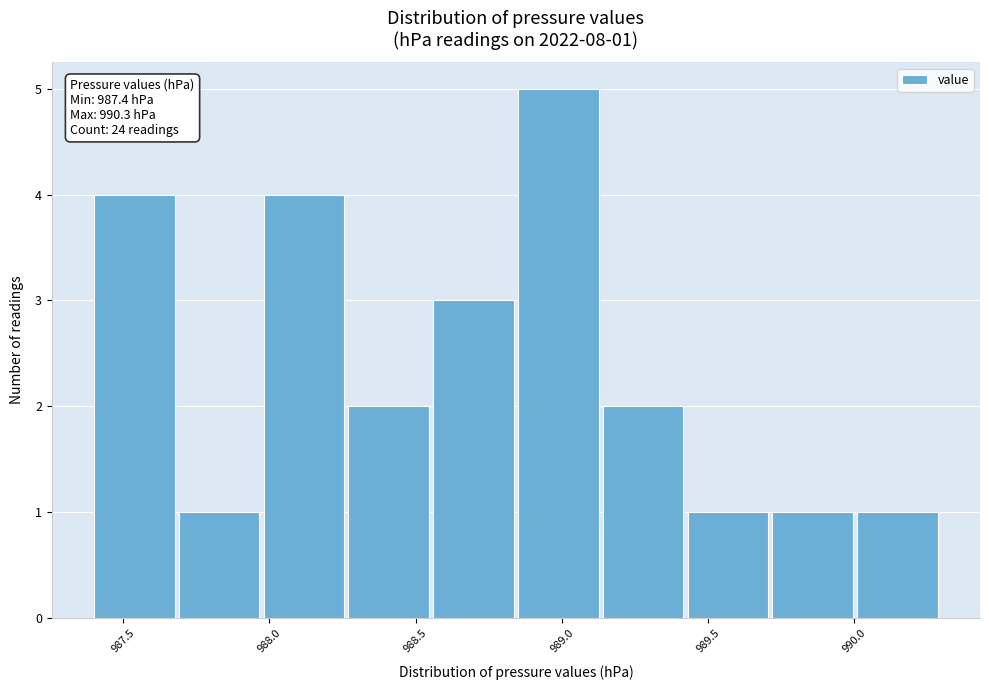

Over which range of the x-axis is the bar tallest?

988.85 to 989.14